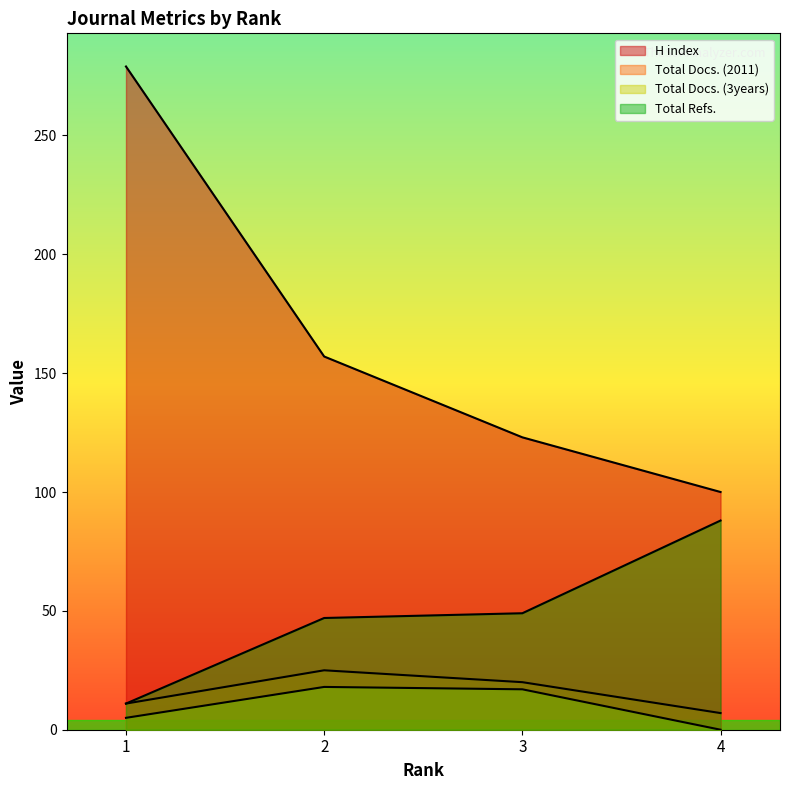

True or false: Total Docs. (3years) has a value of 2 at 1.

False